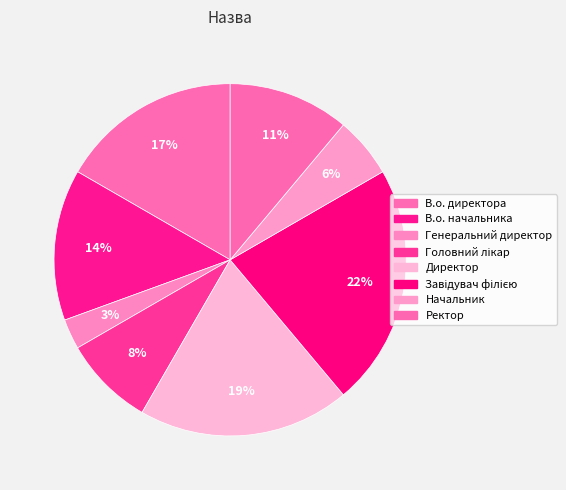

Does any single category account for the majority?

No